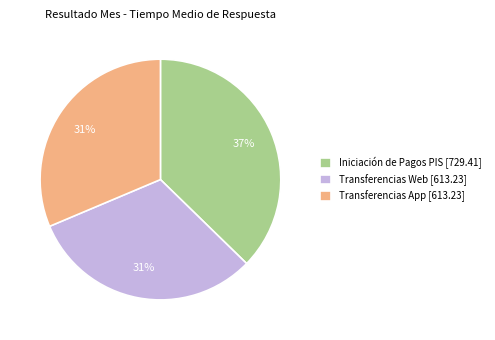

Which slice is the largest?

Iniciación de Pagos PIS [729.41]